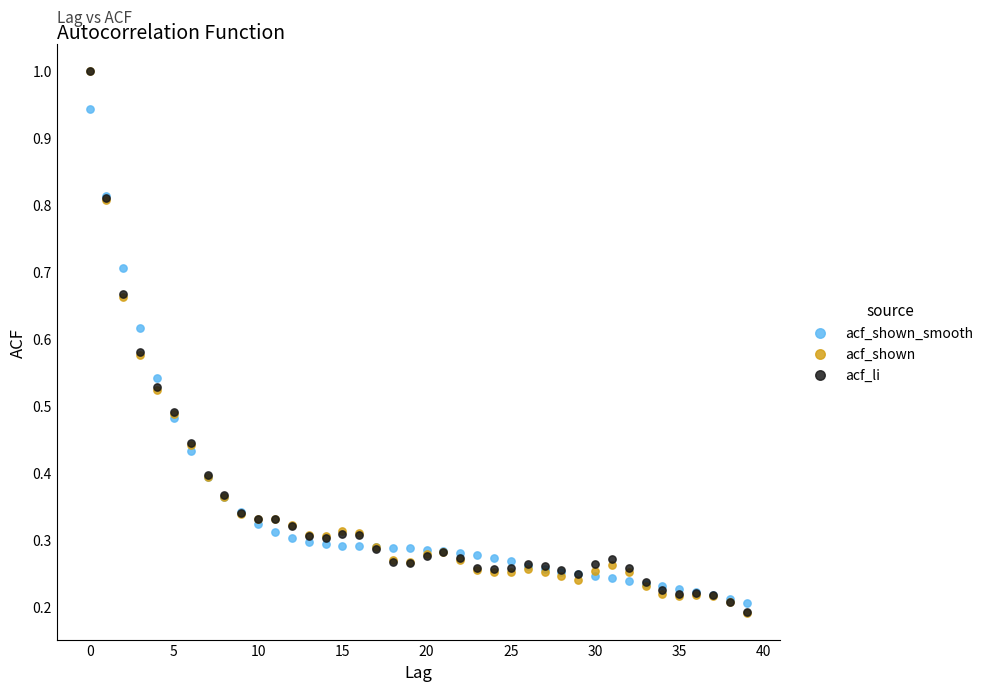

What are all the series names shown in the legend?

acf_shown_smooth, acf_shown, acf_li